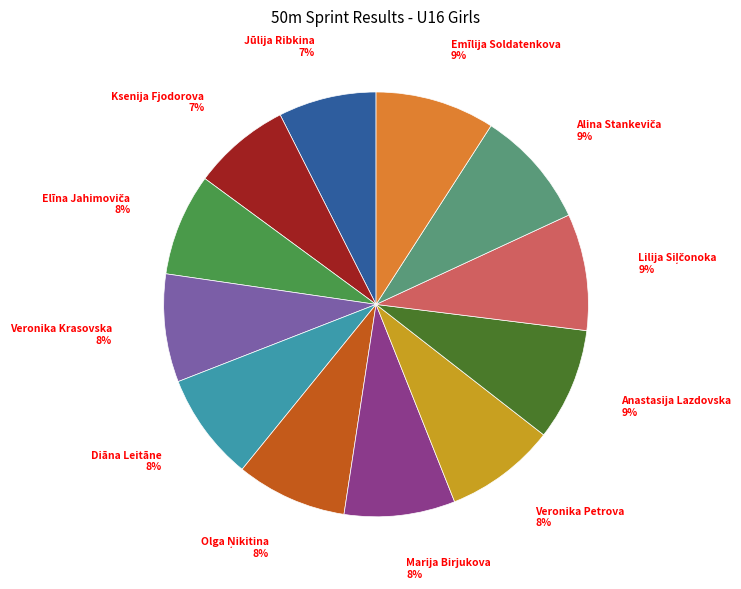

How many slices are in this pie chart?

12